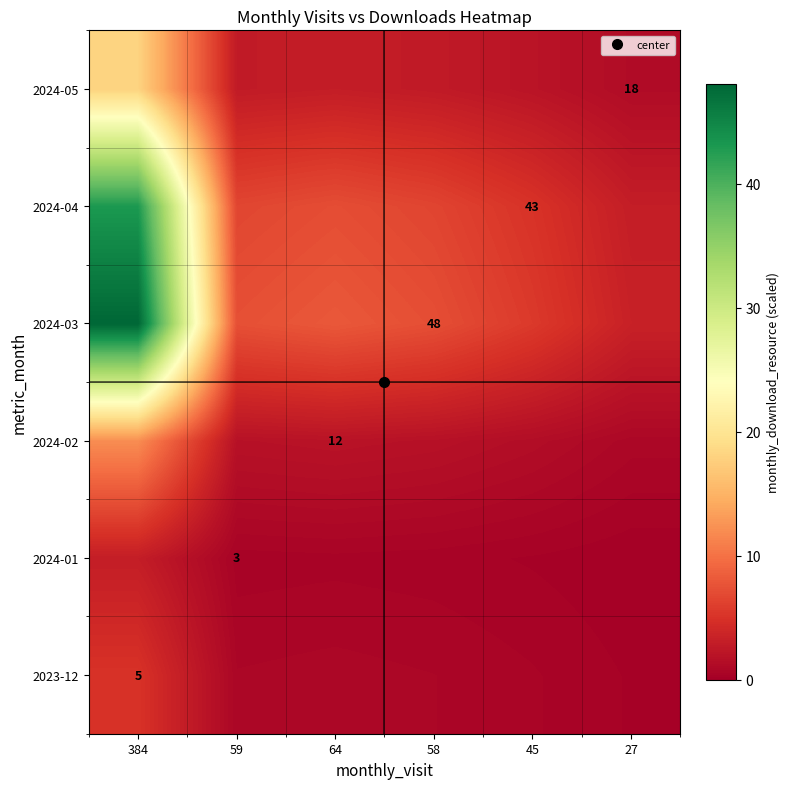

Rank the series at 58 from highest to lowest value.

2024-03, 2024-04, 2024-05, 2024-02, 2023-12, 2024-01